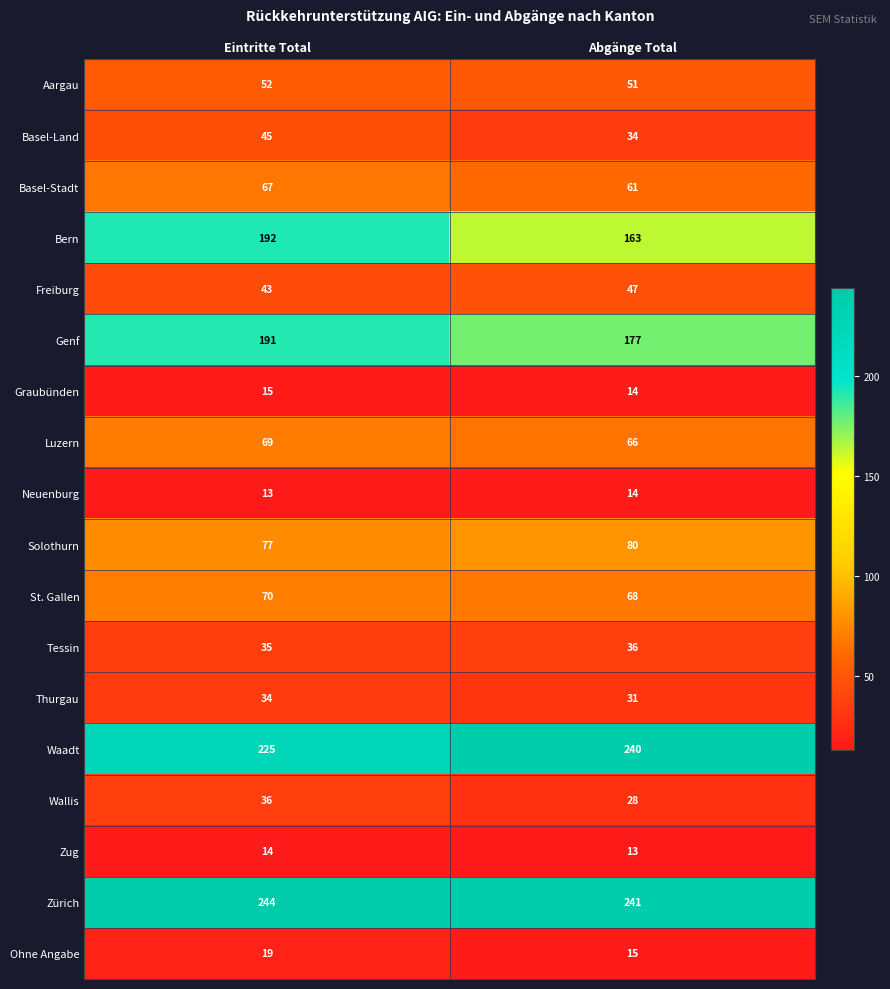

At how many categories does at least one series exceed 156?

2